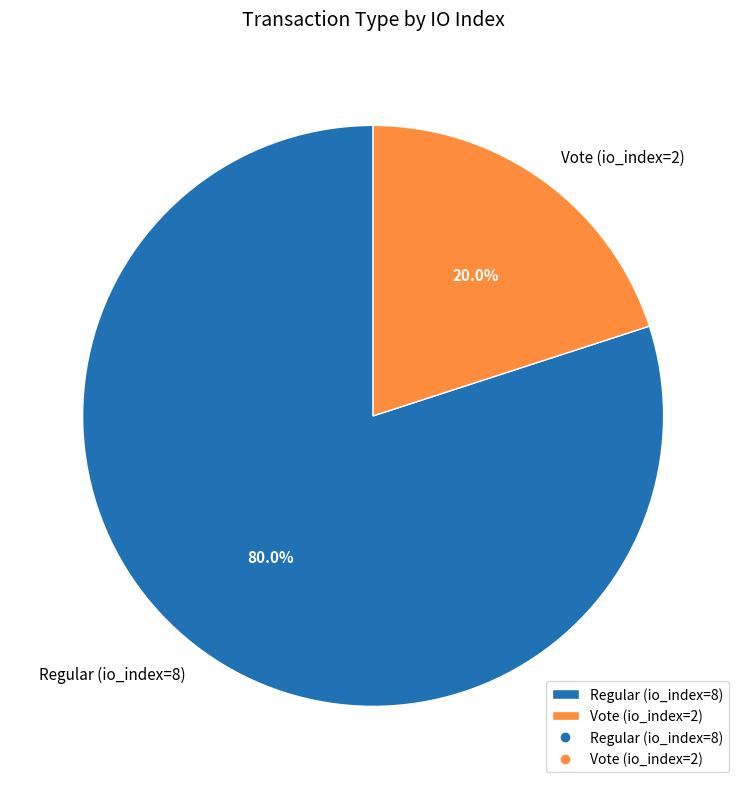

What percentage is the Vote (io_index=2) slice, to the nearest percent?

20%